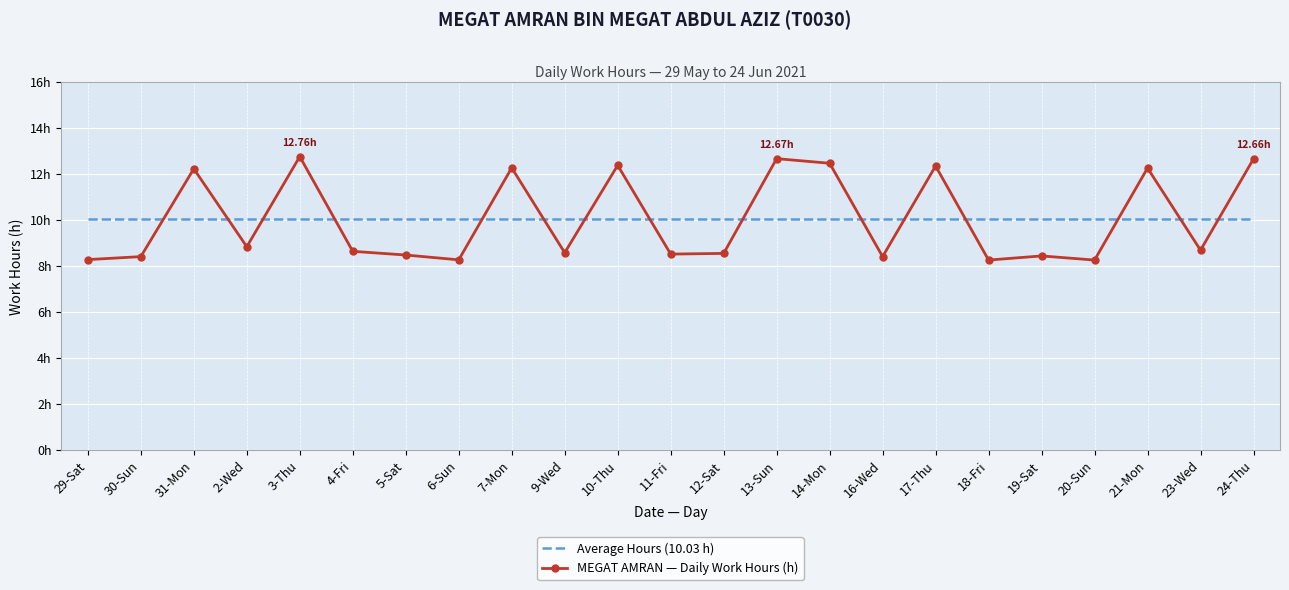

At which category does the chart reach its peak across all series?

3-Thu